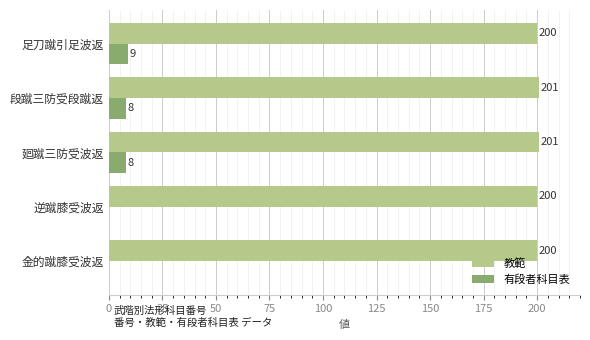

The value of 教範 at 段蹴三防受段蹴返 is 201. True or false?

True